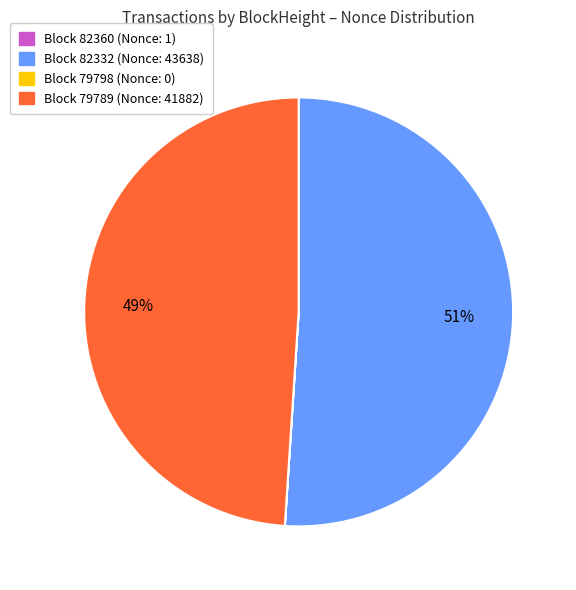

Does any single category account for the majority?

Yes